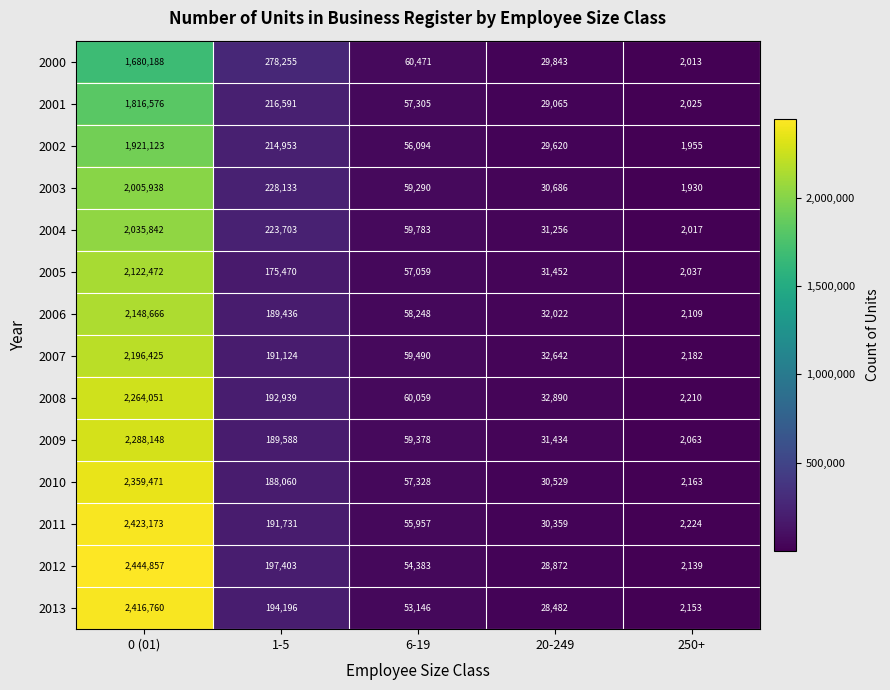

Which series has the largest total across all categories?

2012